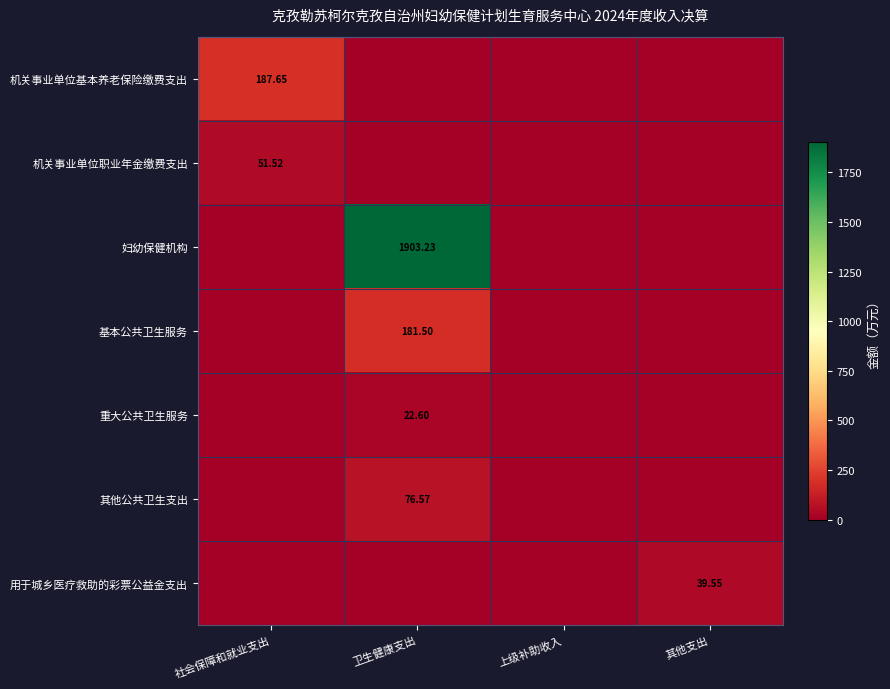

What is the difference between the maximum and second lowest values in the 用于城乡医疗救助的彩票公益金支出 series?

39.5